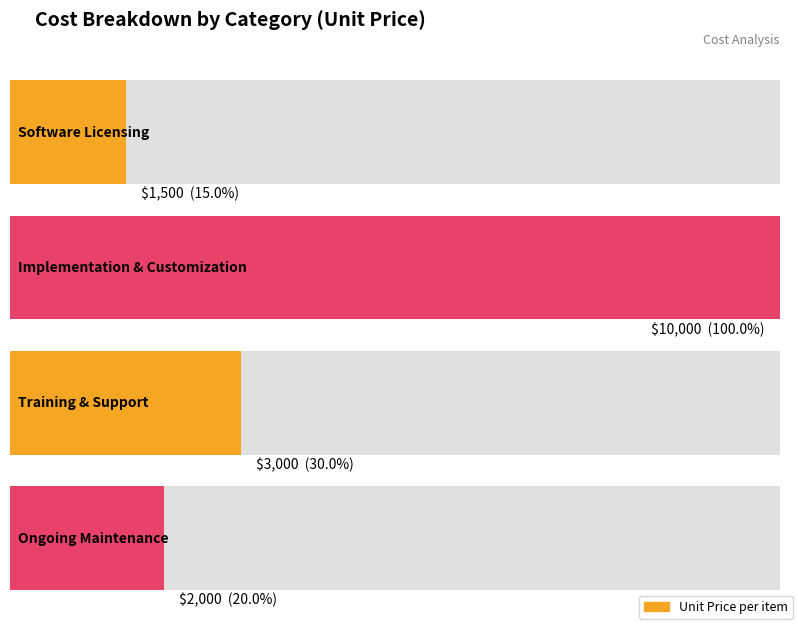

The chart shows a value of 2980 at Ongoing Maintenance. True or false?

False